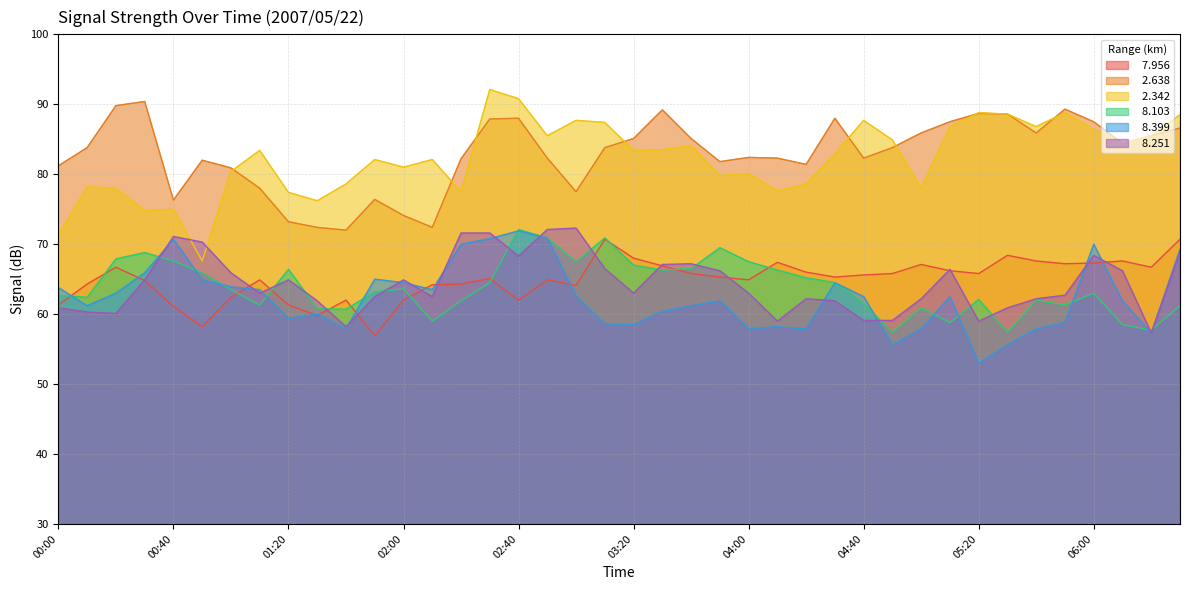

Is the value of   8.103 at 03:40 greater than the value of   8.251 at 01:10?

Yes